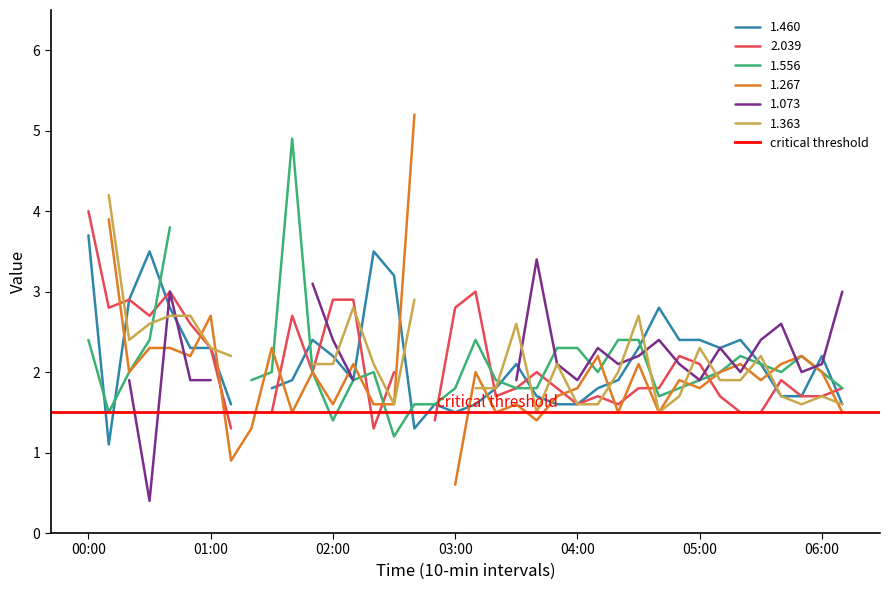

What are all the series names shown in the legend?

1.460, 2.039, 1.556, 1.267, 1.073, 1.363